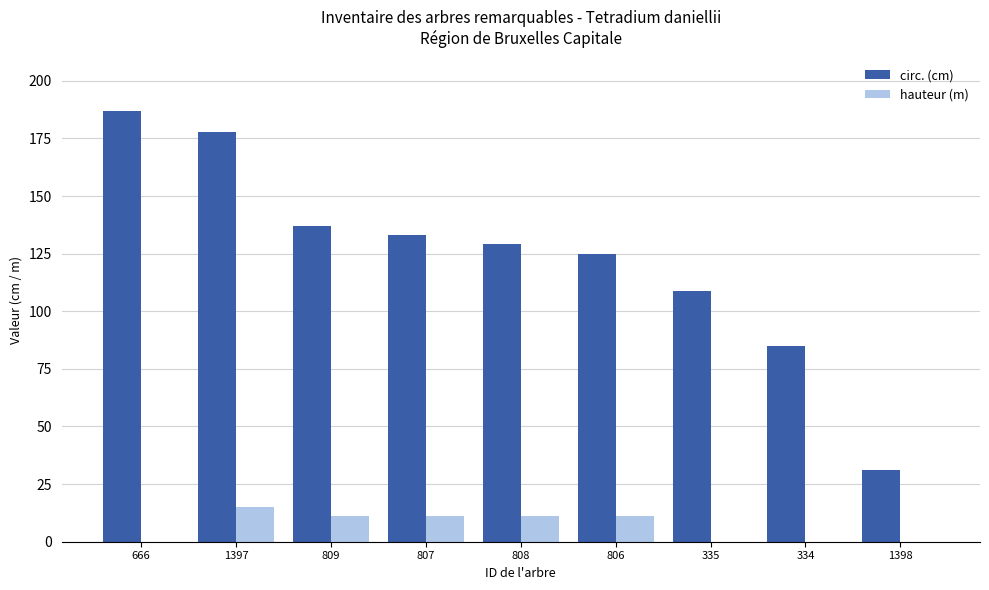

What is the sum of all circ. (cm) values?

1114